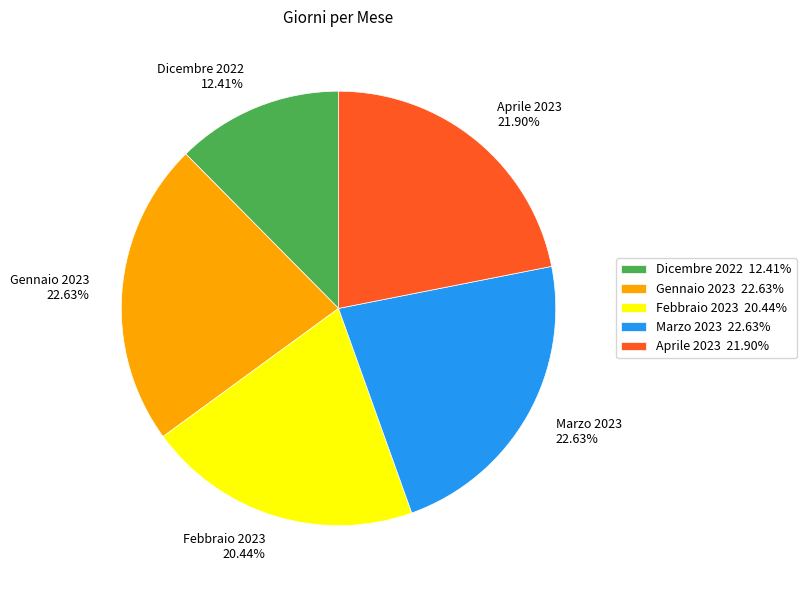

Combined, do Aprile 2023 21.90% and Dicembre 2022 12.41% account for over 50%?

No